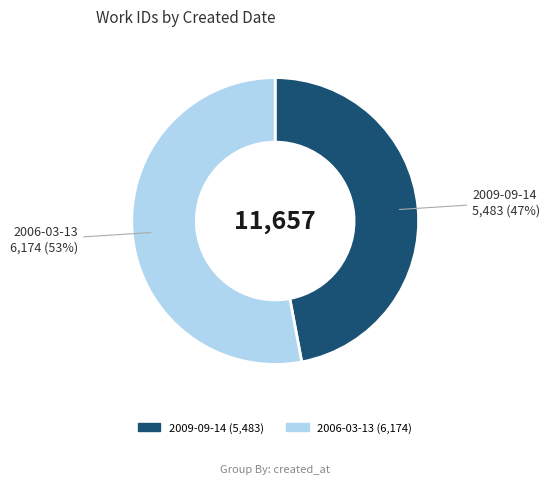

Does any single category account for the majority?

Yes